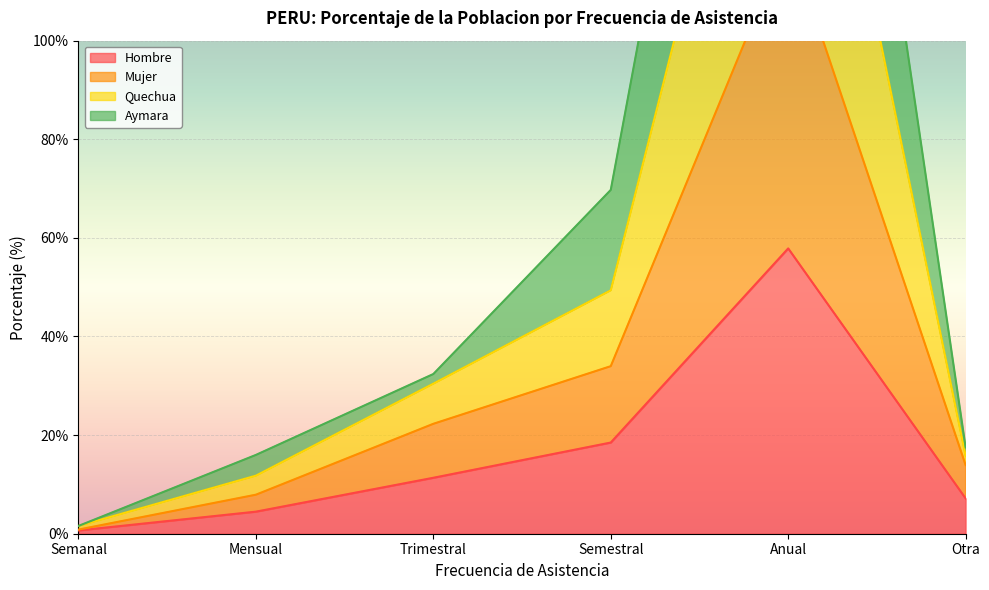

The value of Hombre at Anual is 57.9. True or false?

True